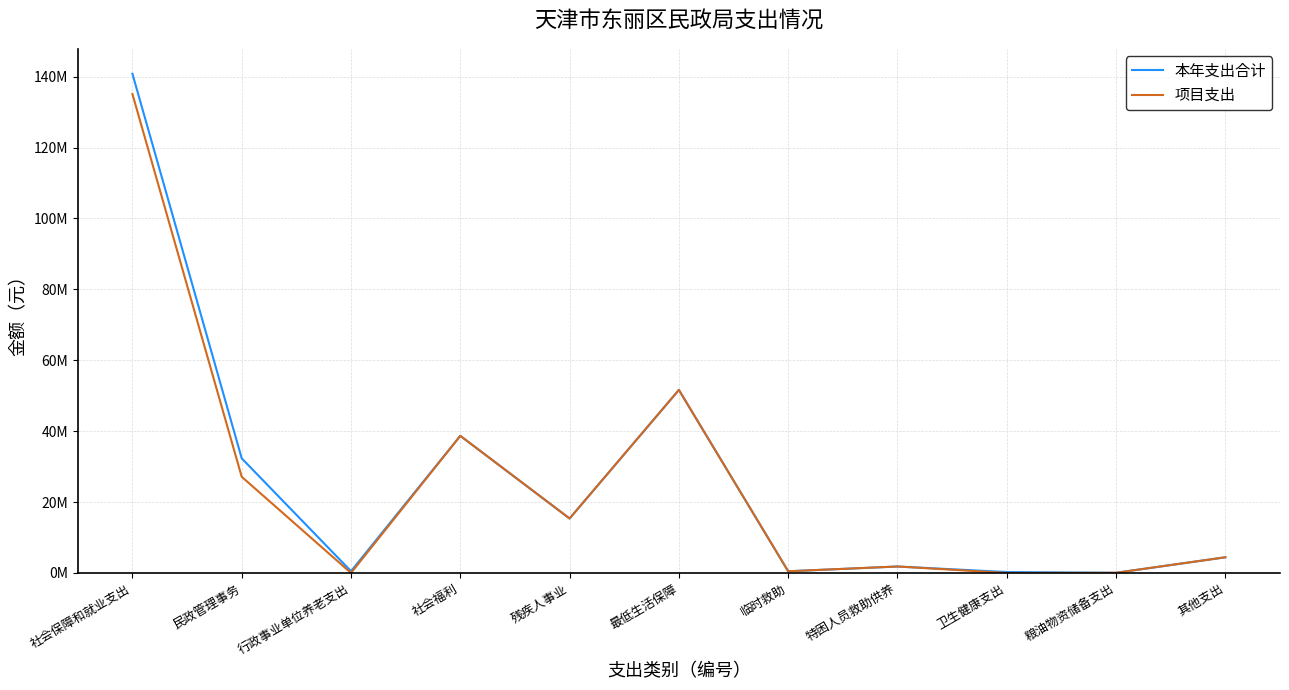

What is the minimum value for 本年支出合计?

50076.0